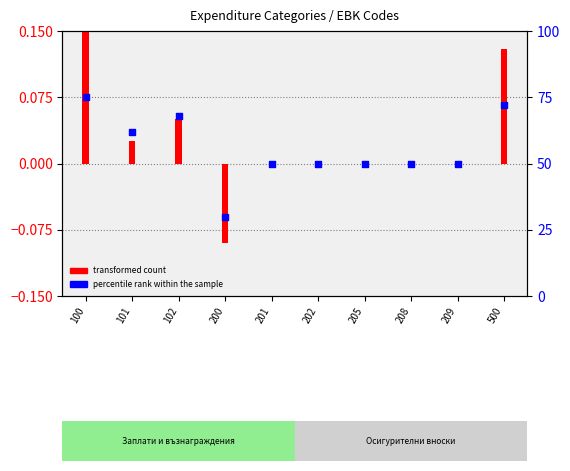

Is the value of transformed count at 102 greater than the value of percentile rank within the sample at 205?

No